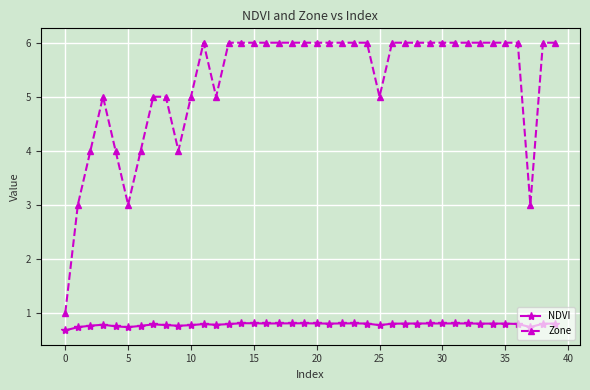

What is the greatest value displayed?

6.0